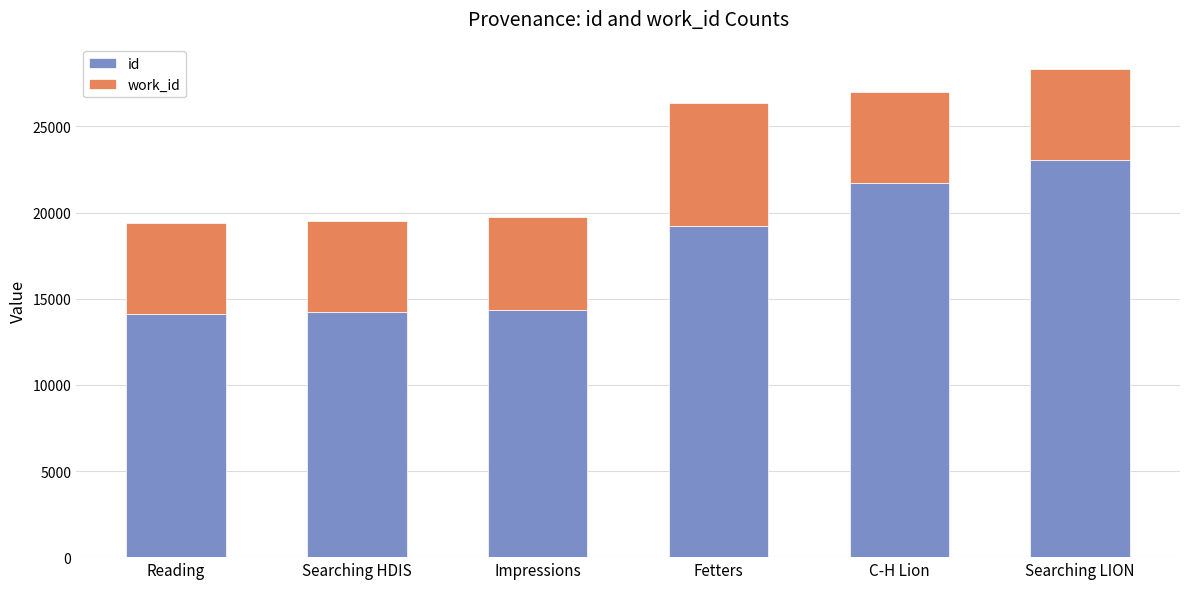

Where is id nearest to the value 18583?

Fetters